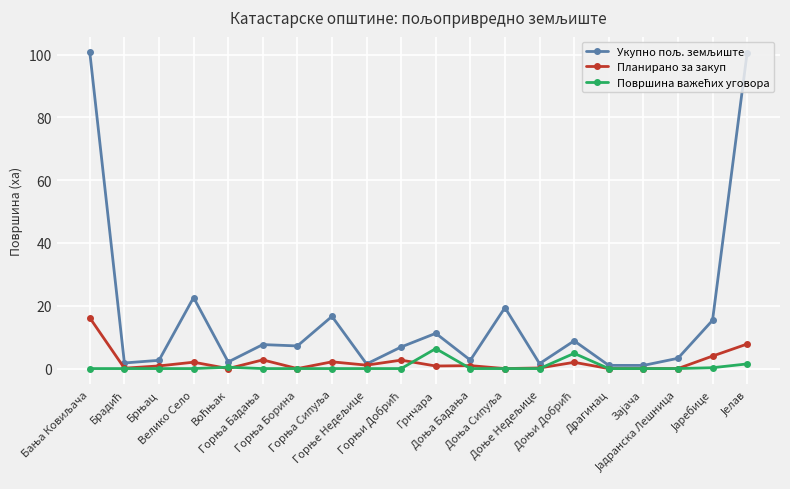

What is the maximum value shown in the chart?

100.7